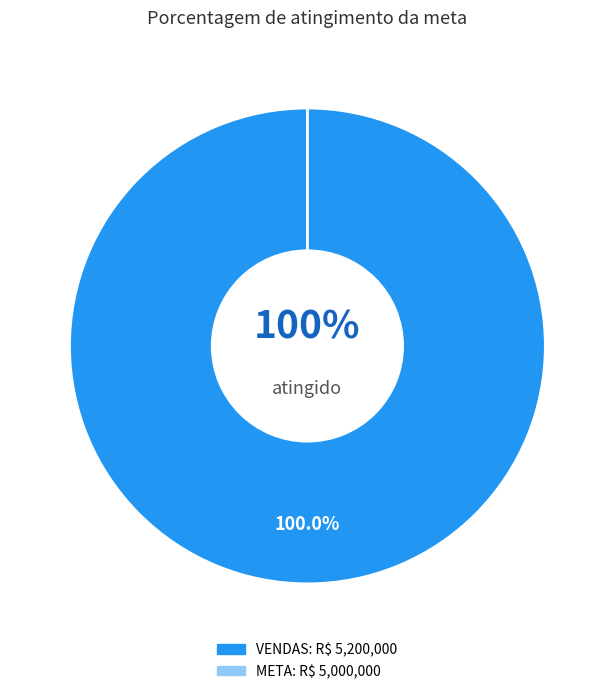

Does COMPLEMENTO account for over 50% of the chart?

No